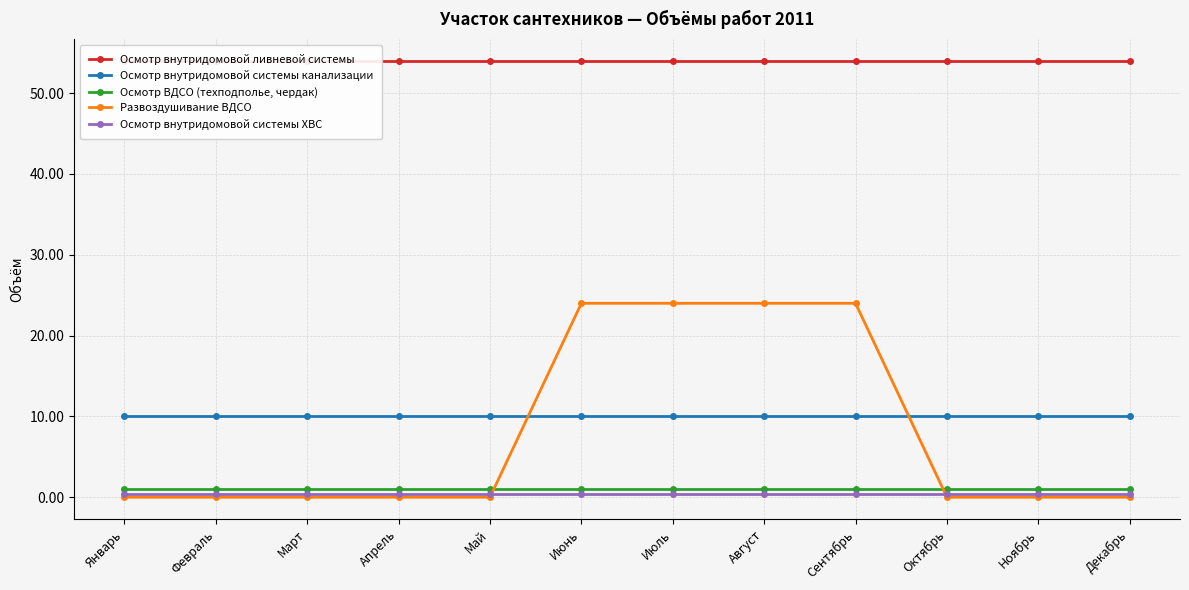

Does the chart have visible grid lines?

Yes